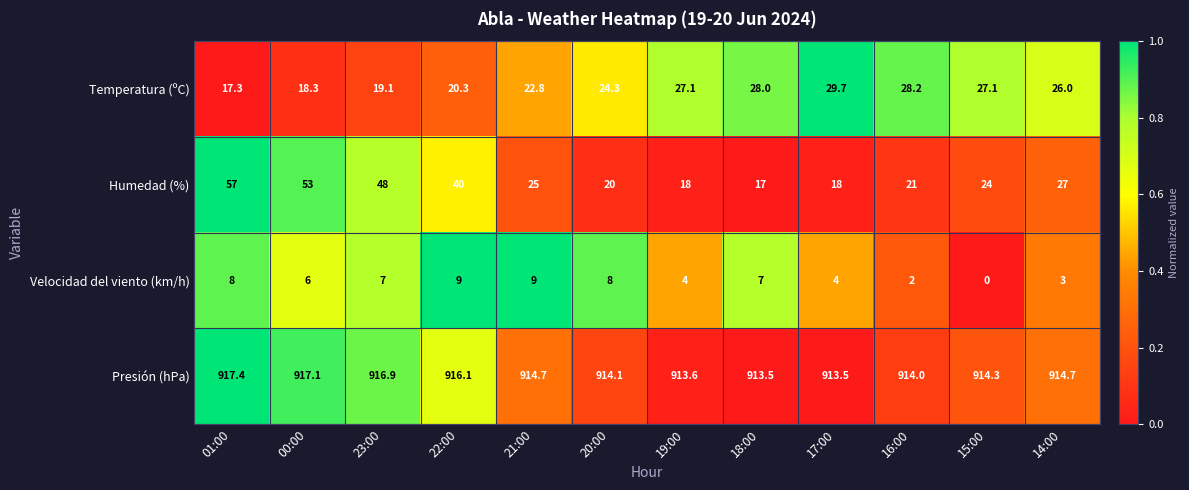

What is the difference between the second highest and minimum values in the Velocidad del viento (km/h) series?

9.0